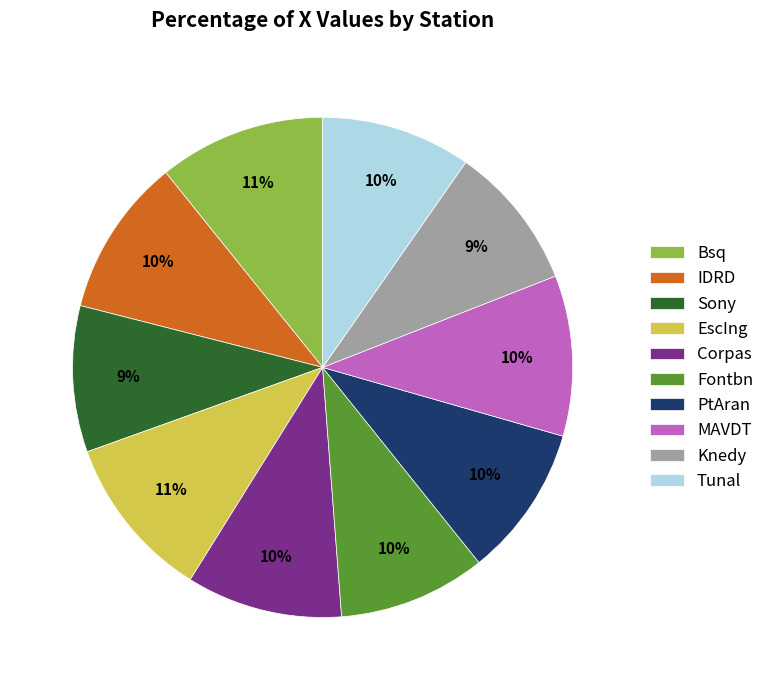

How many slices are in this pie chart?

10